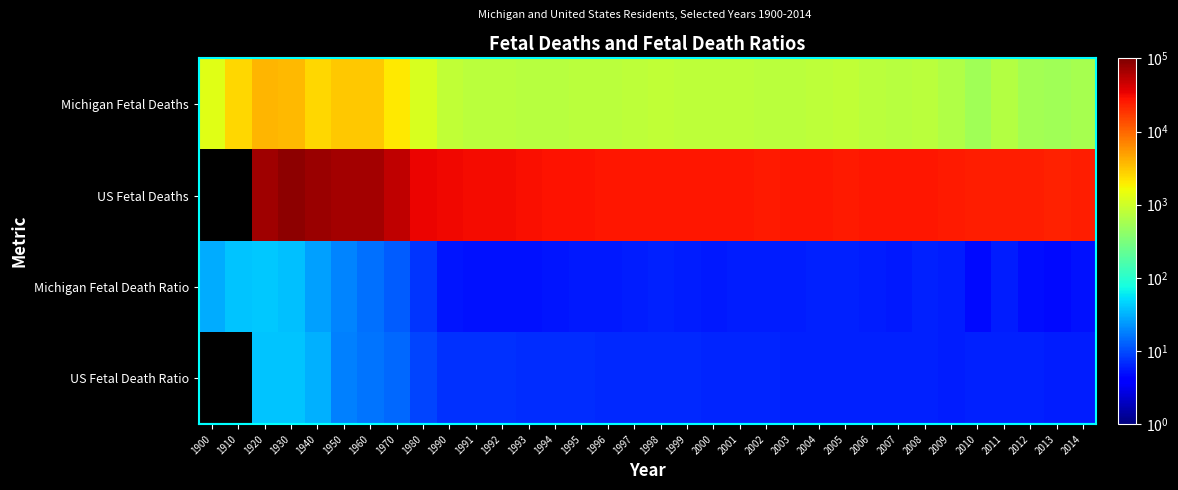

How many positive values does the US Fetal Deaths series have?

32